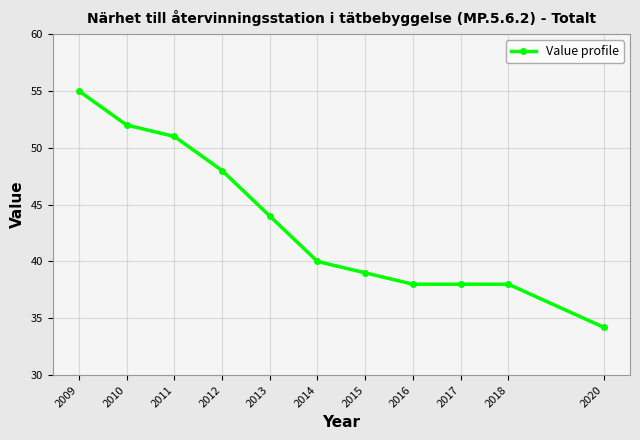

What is the change in value from 2009 to 2018?

-17.0